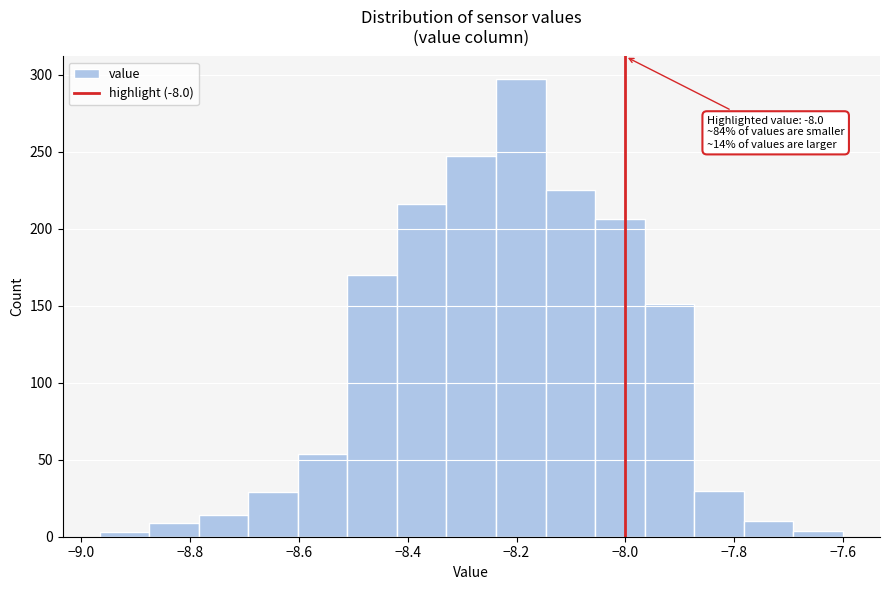

Which range on the x-axis has the tallest bar?

-8.24 to -8.14